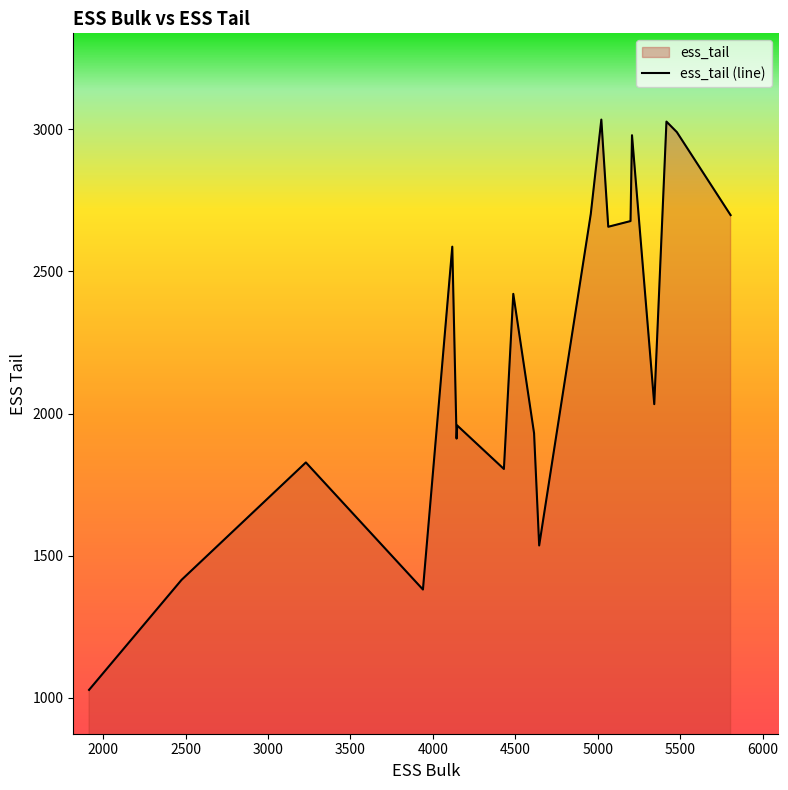

The value of ess_bulk at 11 is 5785. True or false?

False